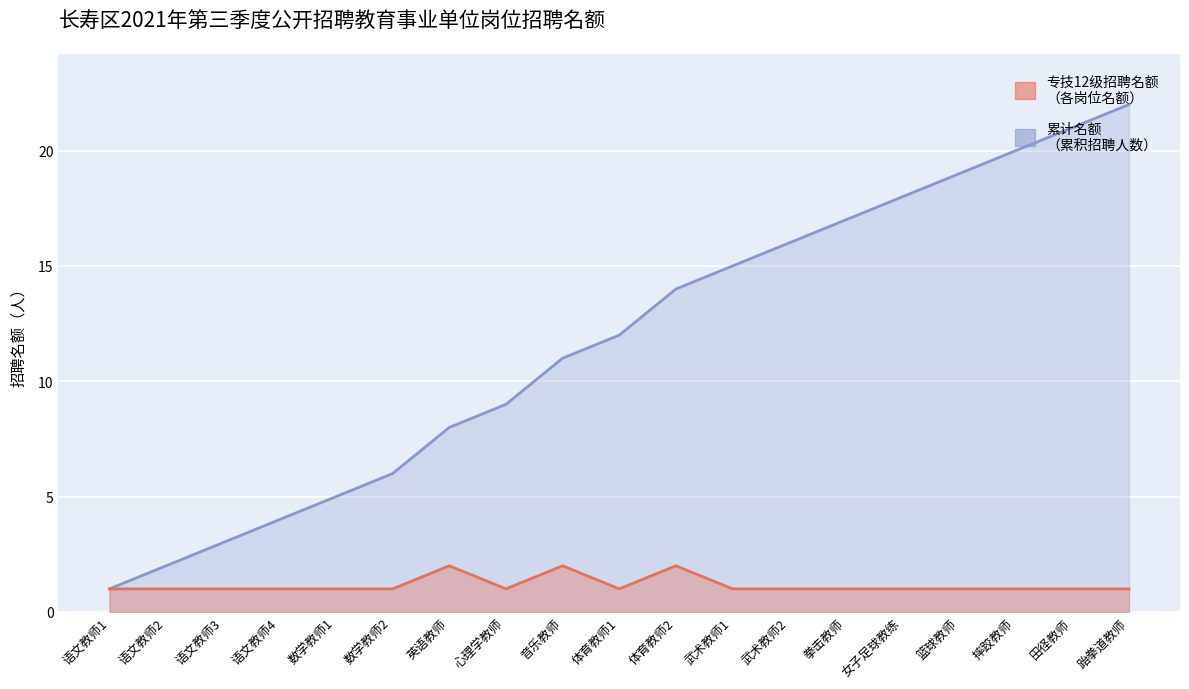

Which category has the highest value in the 专技12级招聘名额 series?

英语教师